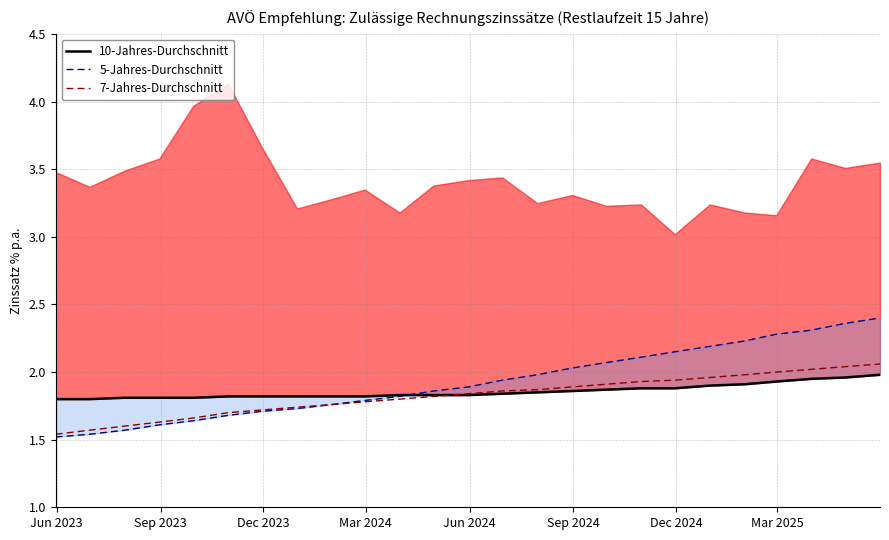

True or false: 10-Jahres-Durchschnitt has more than 1 interior local peaks.

False